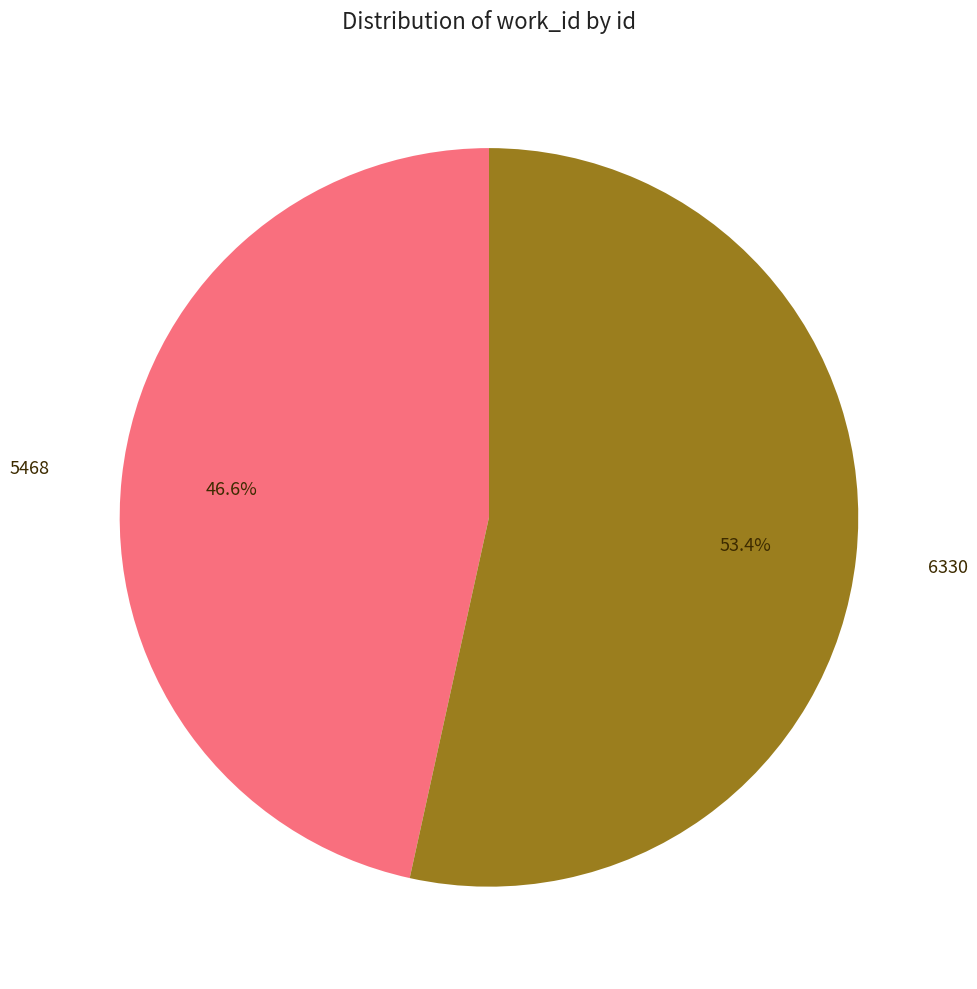

Is there any slice that represents more than half of the pie?

Yes